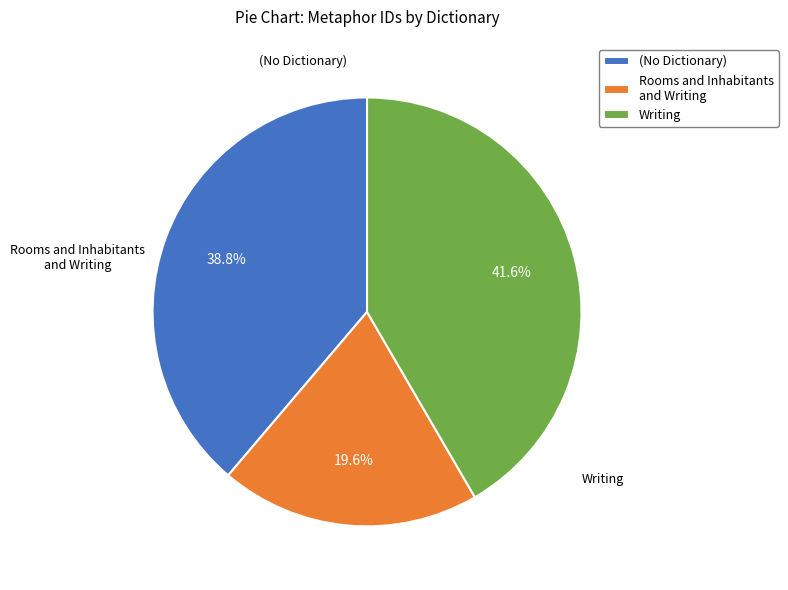

Which category has the biggest portion of the pie?

Writing